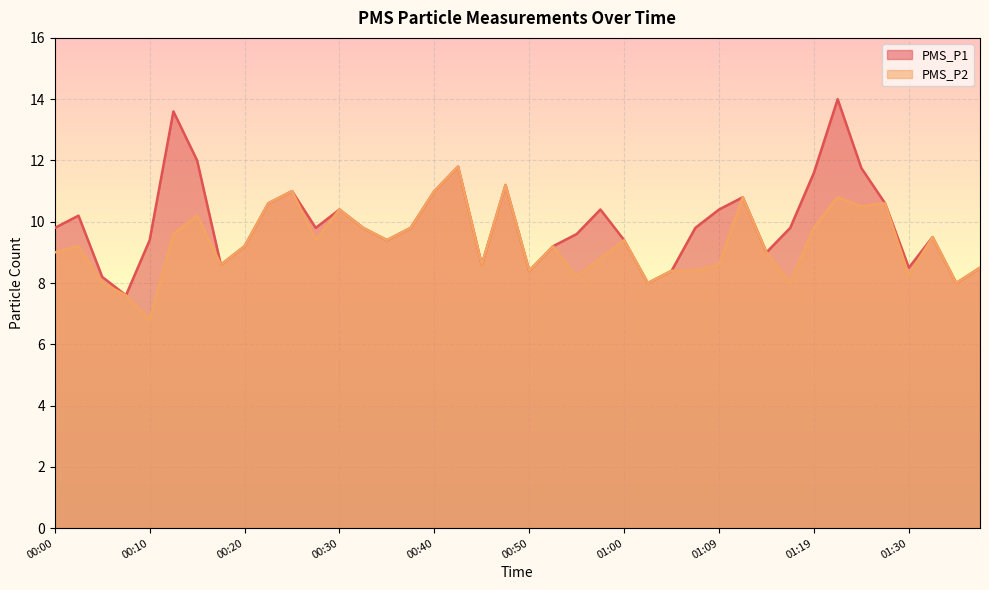

Reading right to left, transcribe all the data shown in this chart.

PMS_P1: 8.5	8.0	9.5	8.5	10.6	11.8	14.0	11.6	9.8	9.0	10.8	10.4	9.8	8.4	8.0	9.4	10.4	9.6	9.2	8.4	11.2	8.6	11.8	11.0	9.8	9.4	9.8	10.4	9.8	11.0	10.6	9.2	8.6	12.0	13.6	9.4	7.6	8.2	10.2	9.8
PMS_P2: 8.5	8.0	9.5	8.2	10.6	10.5	10.8	9.8	8.0	9.0	10.8	8.6	8.4	8.4	8.0	9.4	8.8	8.2	9.2	8.4	11.2	8.6	11.8	11.0	9.8	9.4	9.8	10.4	9.4	11.0	10.6	9.2	8.6	10.2	9.6	6.8	7.6	8.0	9.2	9.0